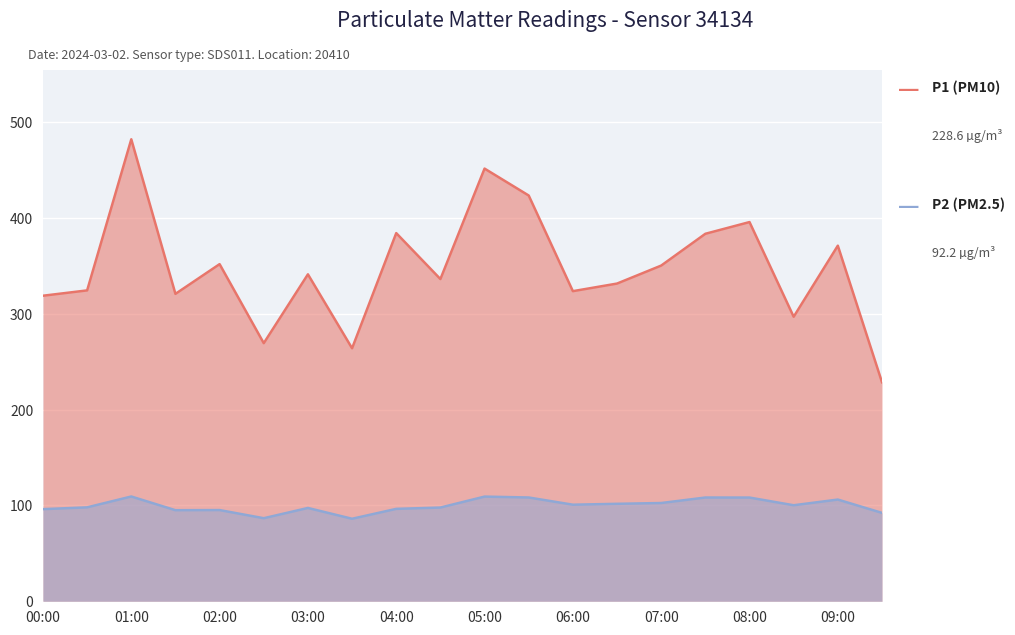

What are all the series names shown in the legend?

P1 (PM10), P2 (PM2.5)